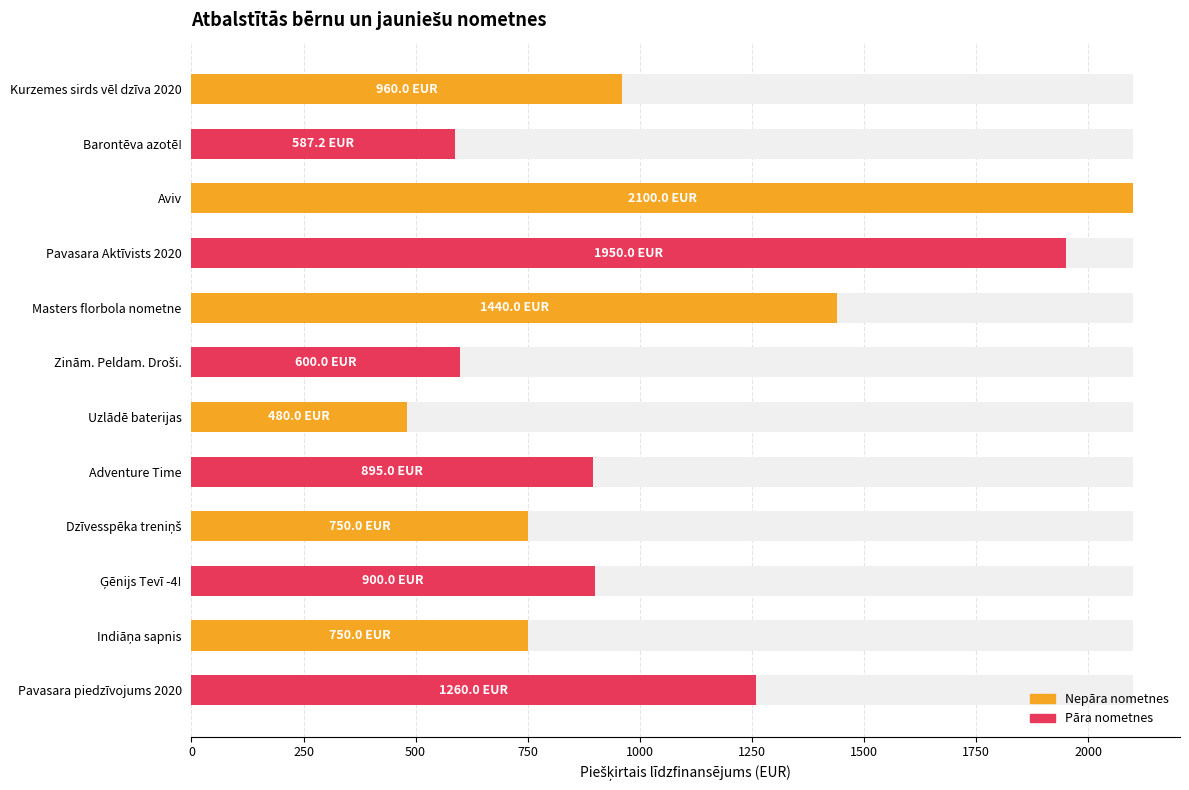

How many data points does each series have?

12